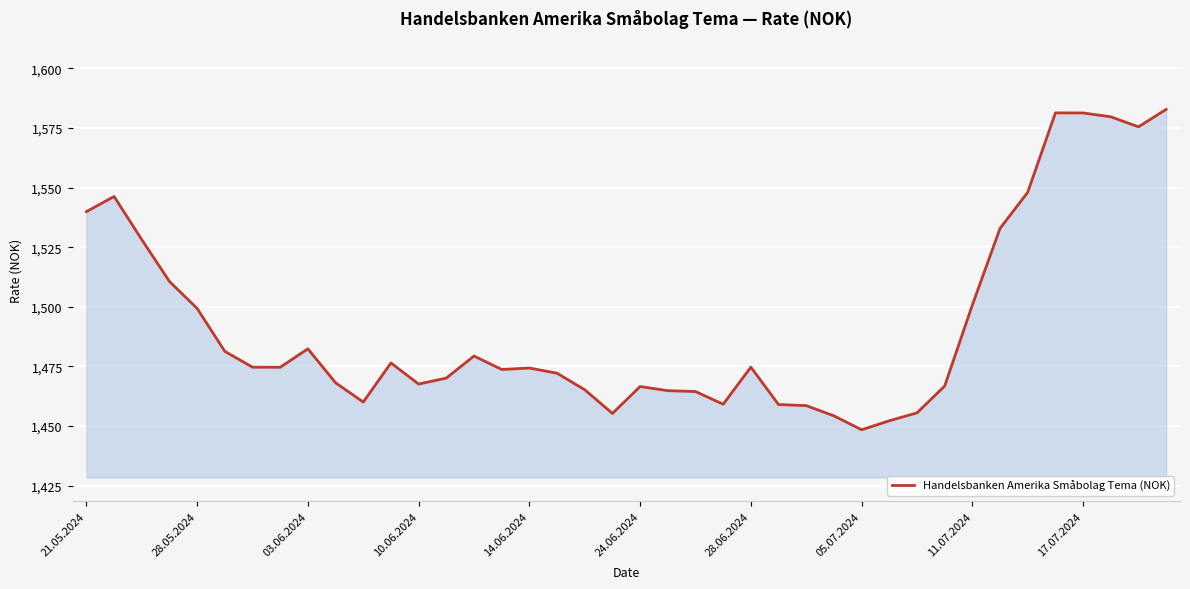

True or false: there are more than 2 points higher than both neighbors.

True